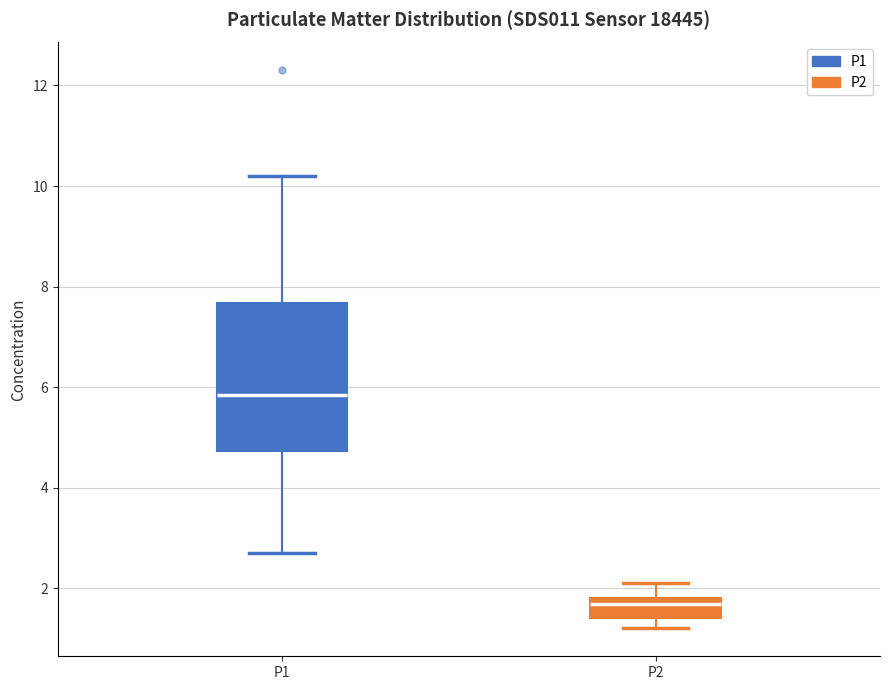

Which box's median line is the highest?

P1